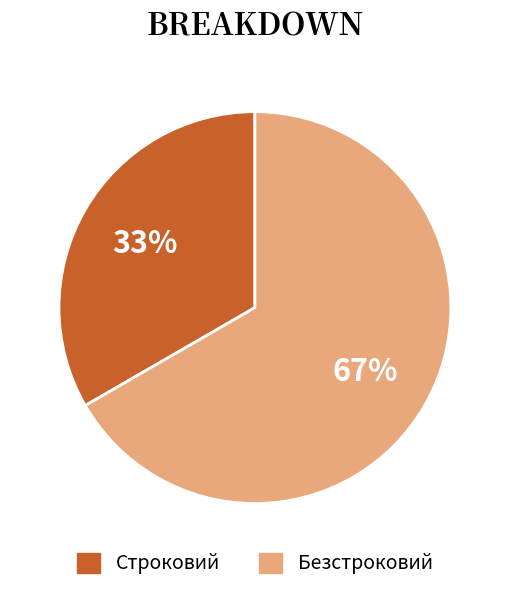

Is it true that Строковий is 24% of the pie?

False